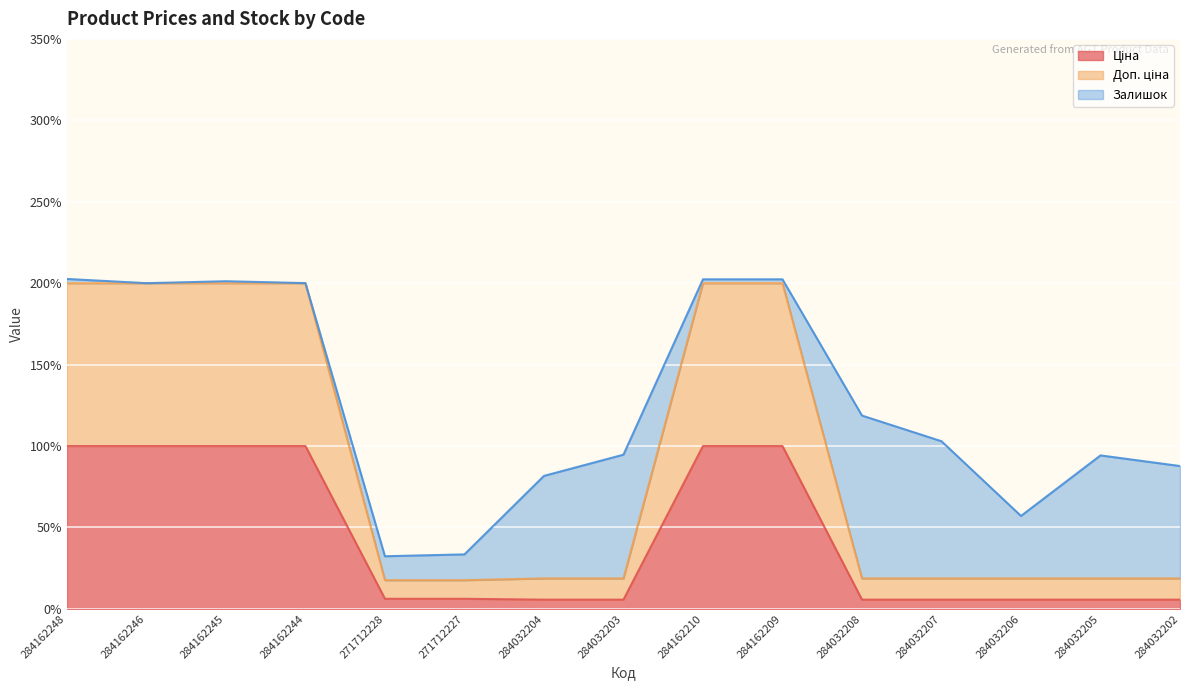

What is the label of the 8th point from the left?

284032203